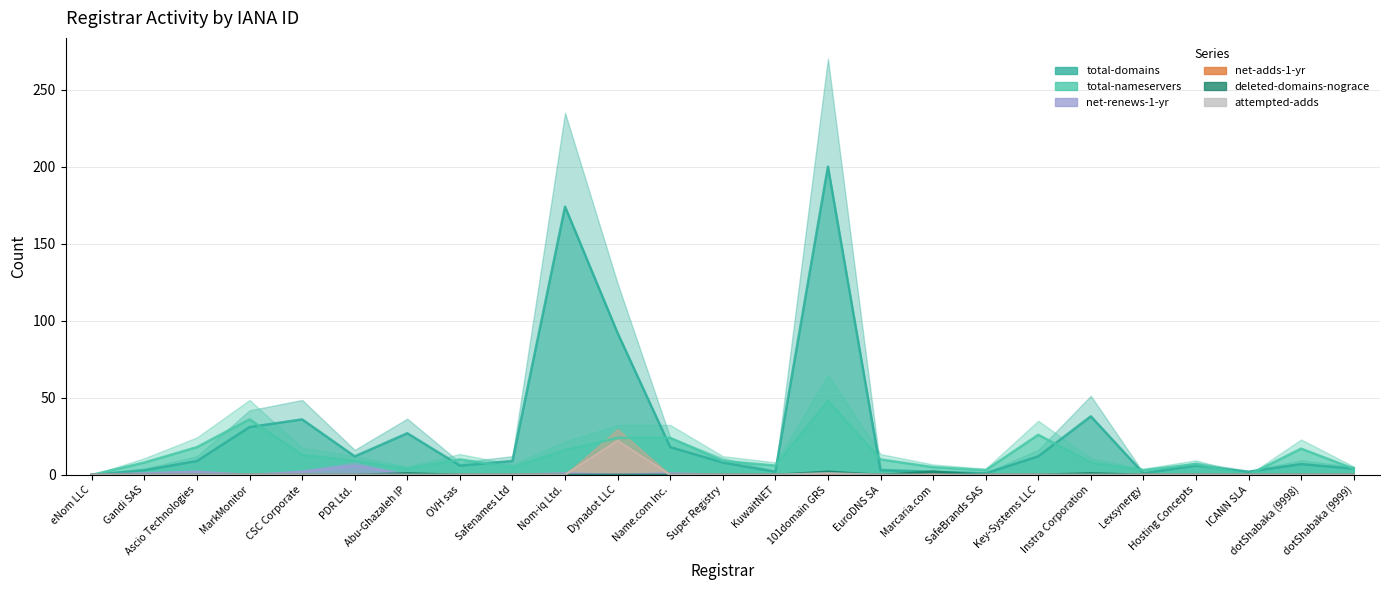

What is the sum of all attempted-adds values?

23